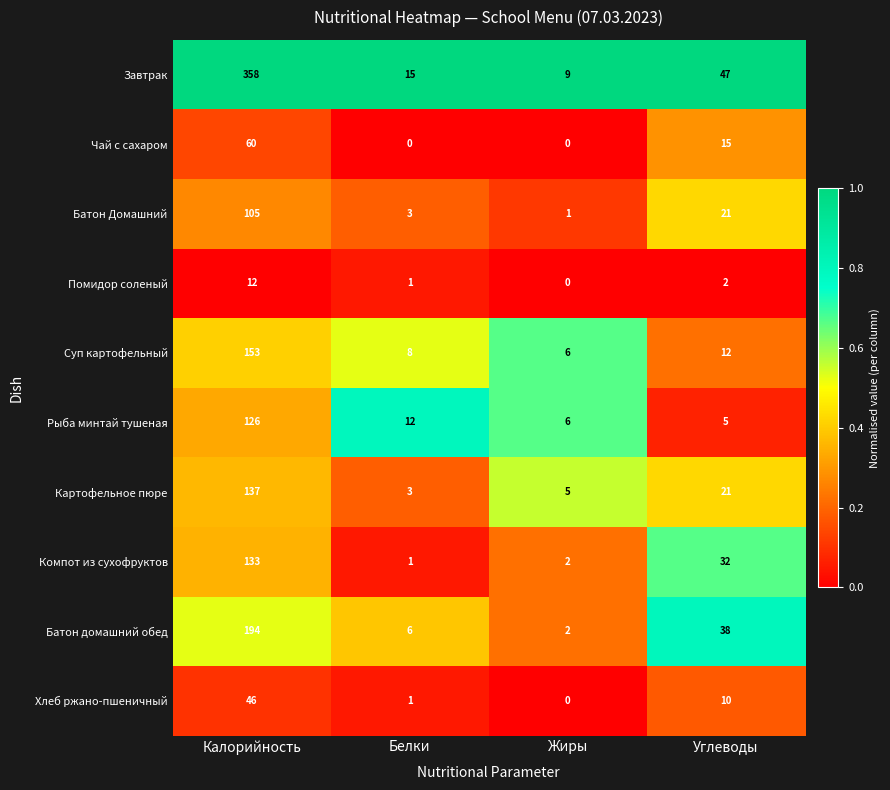

True or false: Завтрак has a value of 25 at Белки.

False